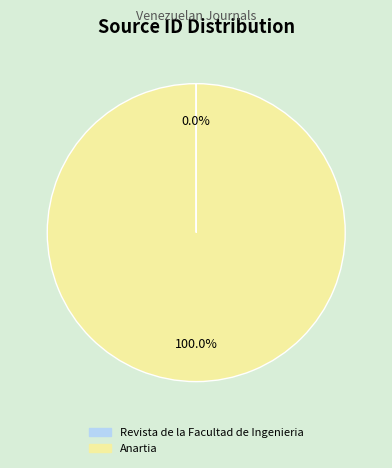

Does any single category account for the majority?

Yes